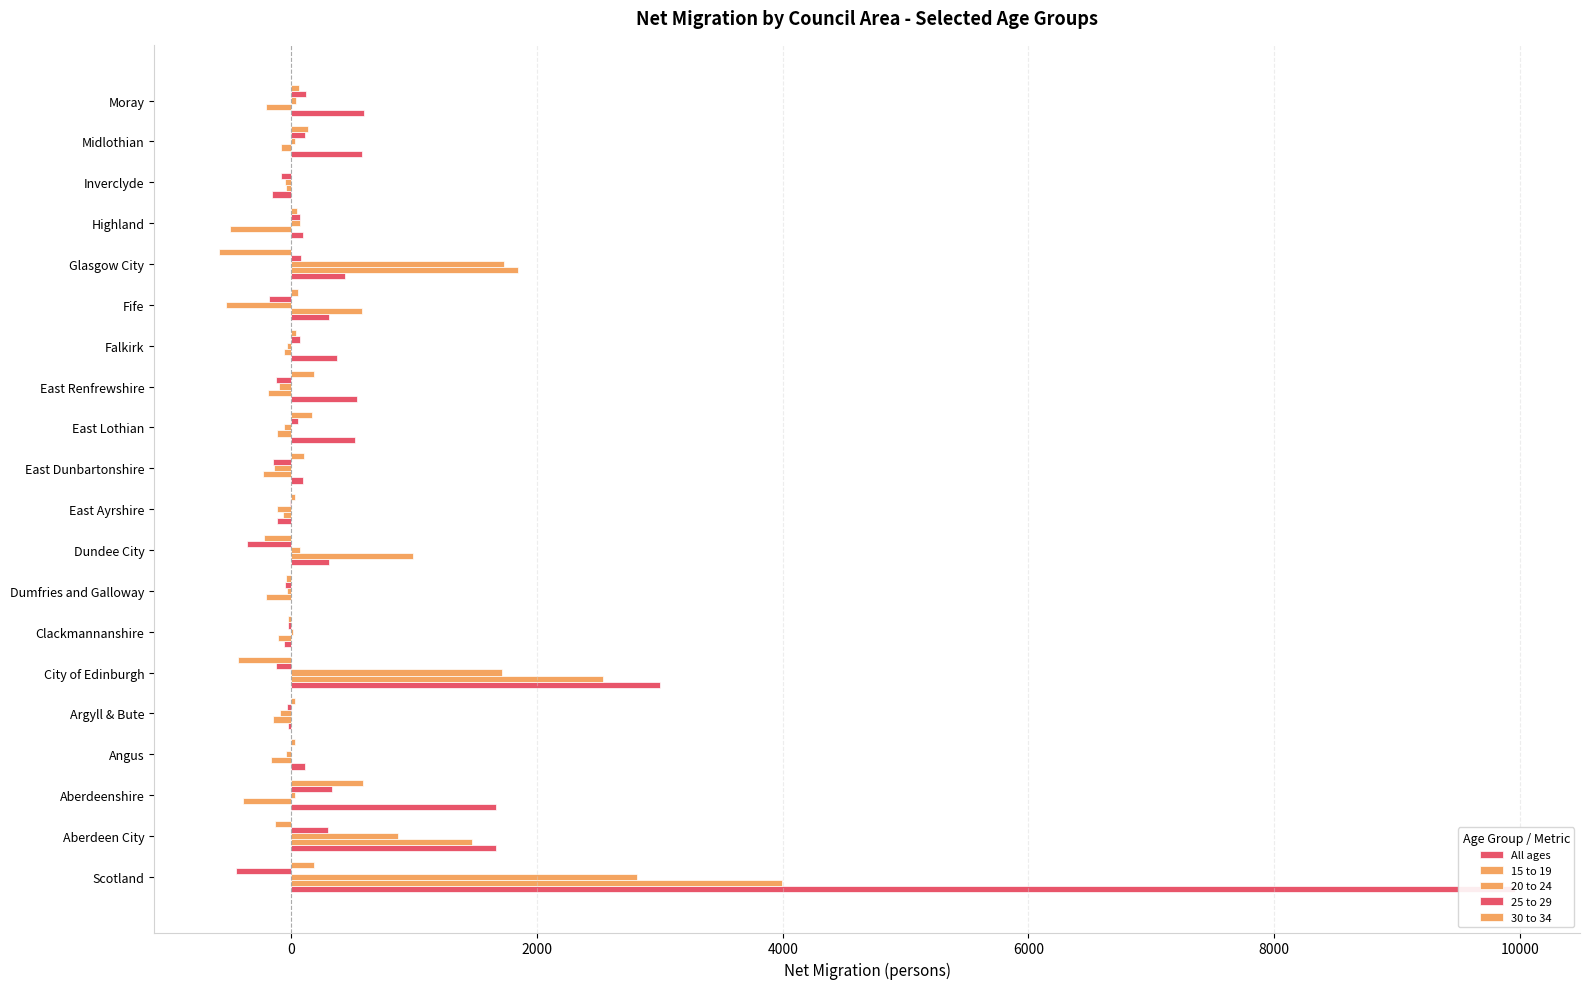

How many groups of bars are there?

20